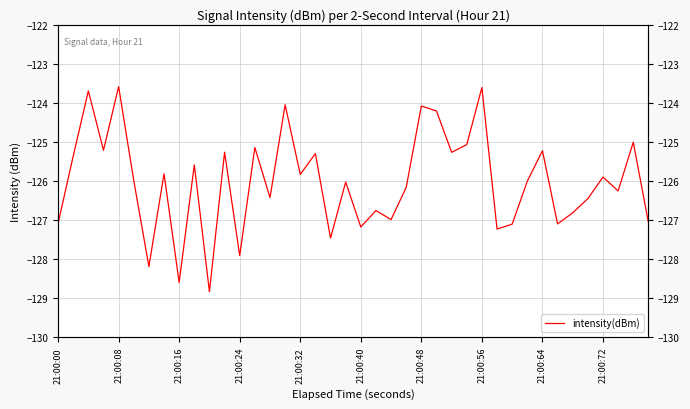

True or false: the data has more than 2 interior local peaks.

True